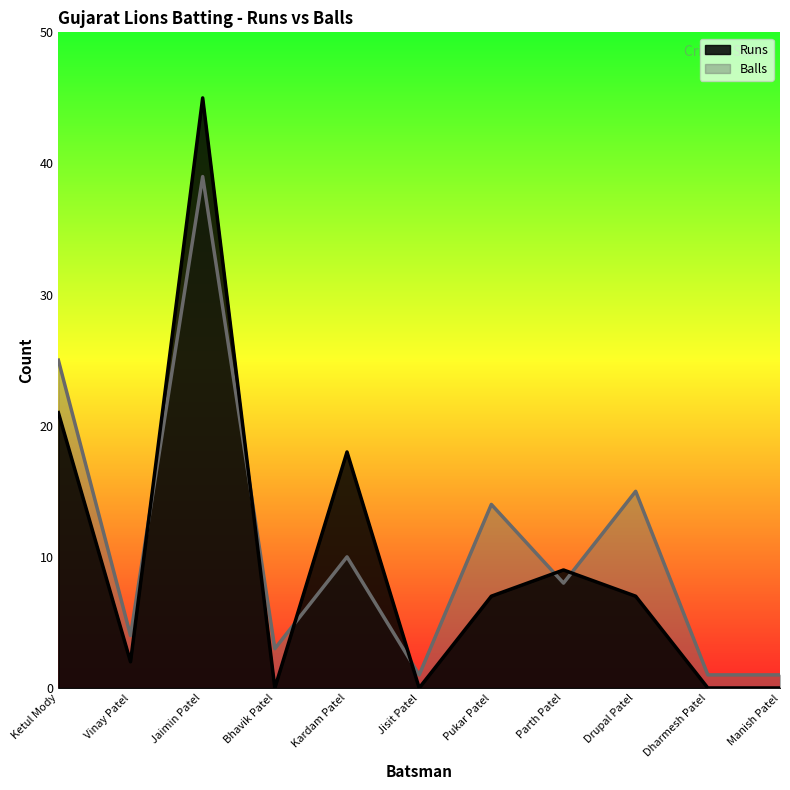

In Runs, how many points are lower than both neighbors (excluding endpoints)?

3